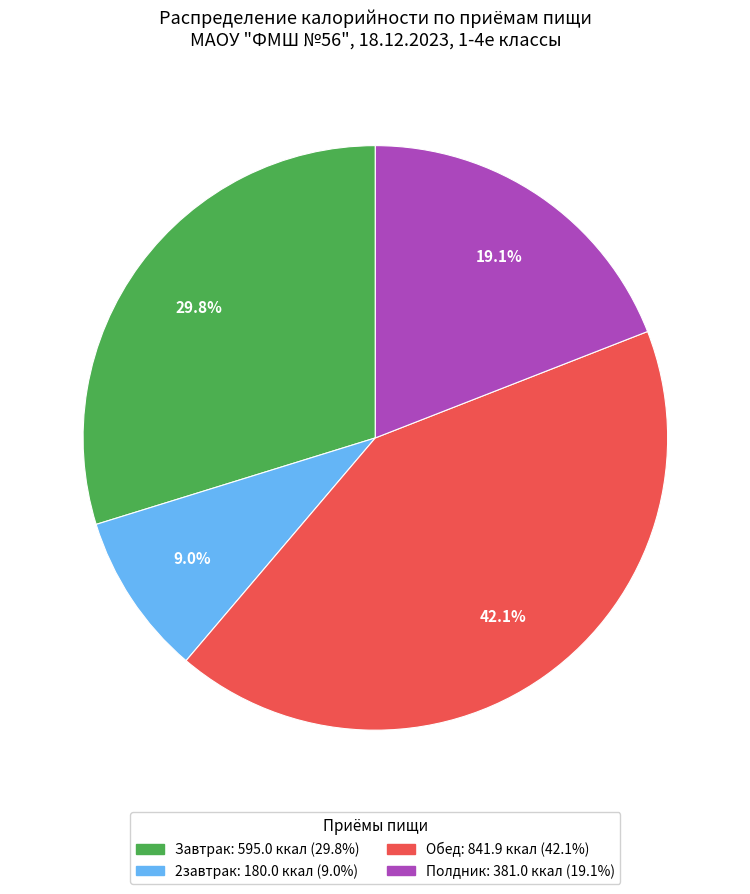

How much of the chart is everything except Полдник?

80.9%